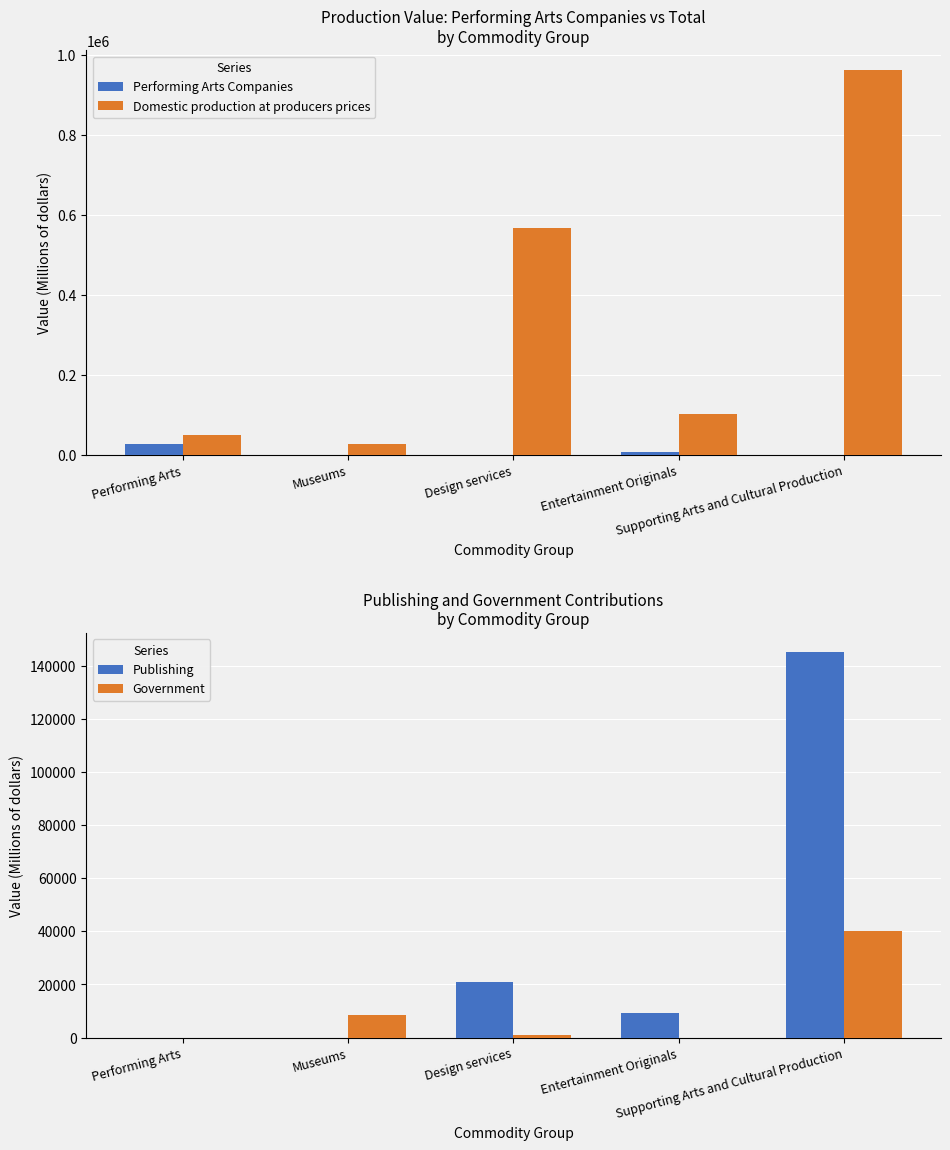

What are all the series names shown in the legend?

Performing Arts Companies, Domestic production at producers prices, Publishing, Government